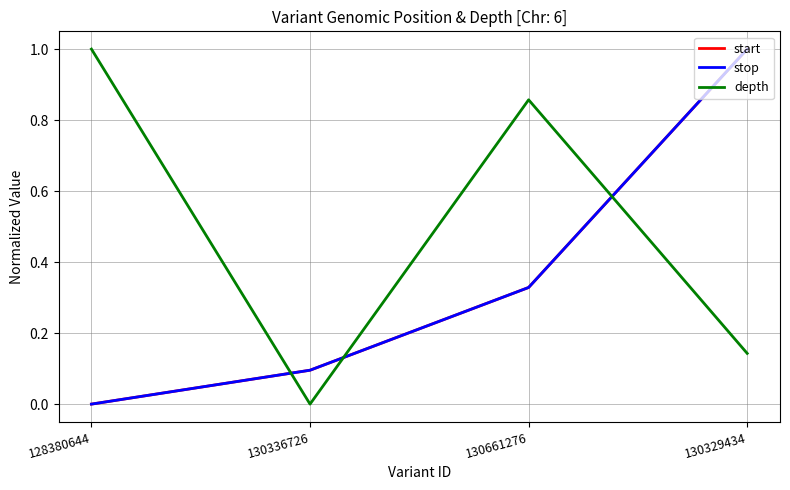

At which category does depth reach its first local valley?

130336726